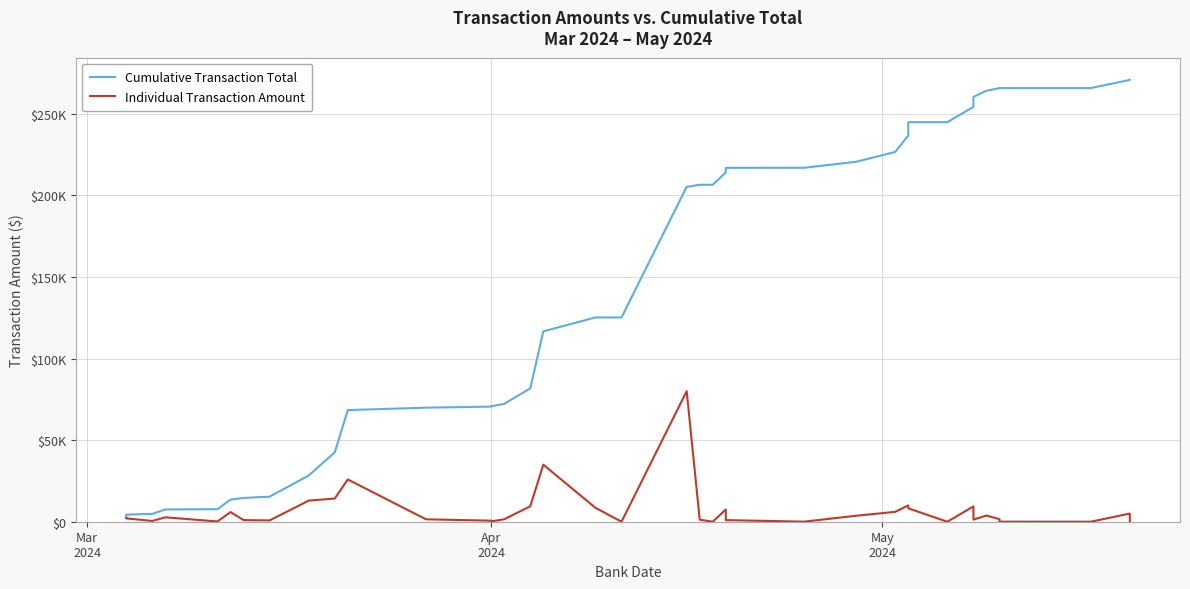

What is the maximum value shown in the chart?

270776.2